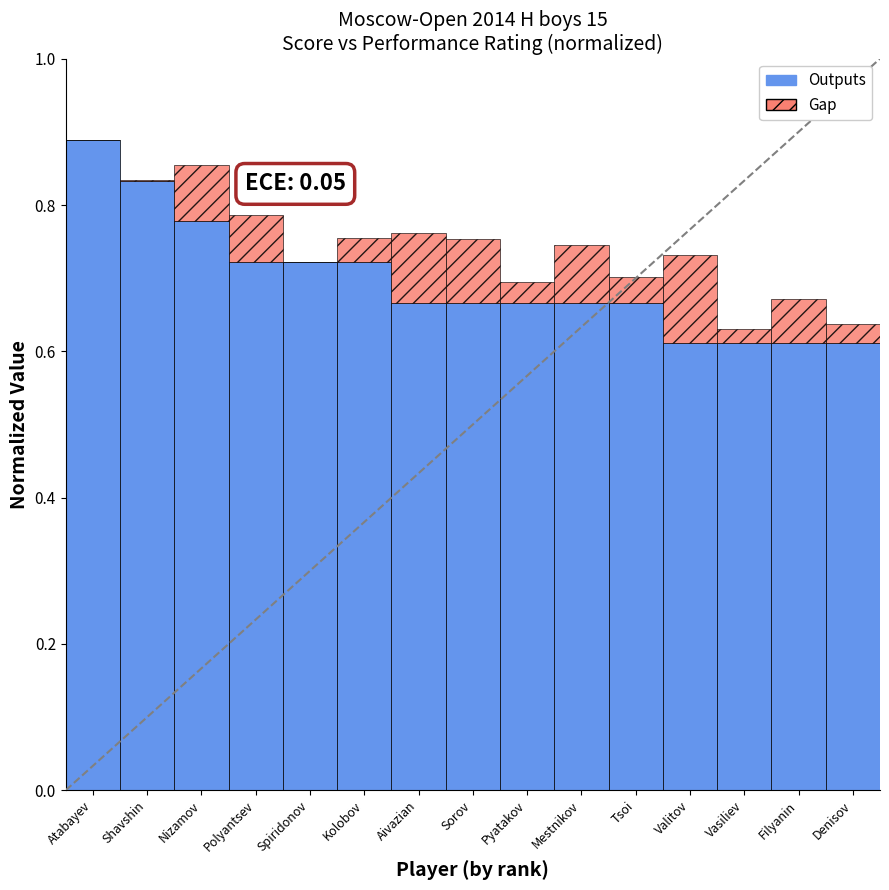

What is the difference between the maximum and minimum values?

0.3